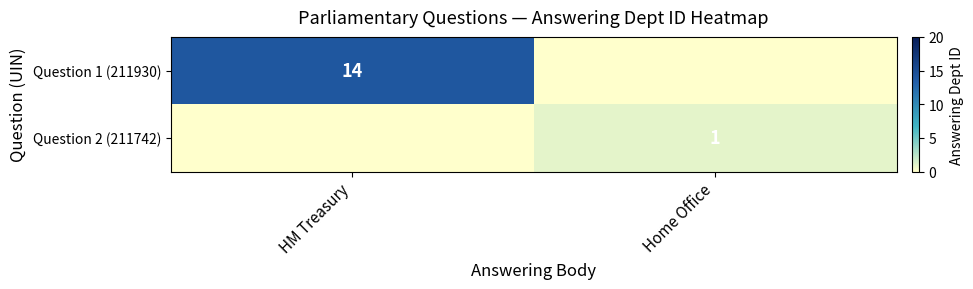

The Question 2 (211742) series shows 1 at Home Office. True or false?

True